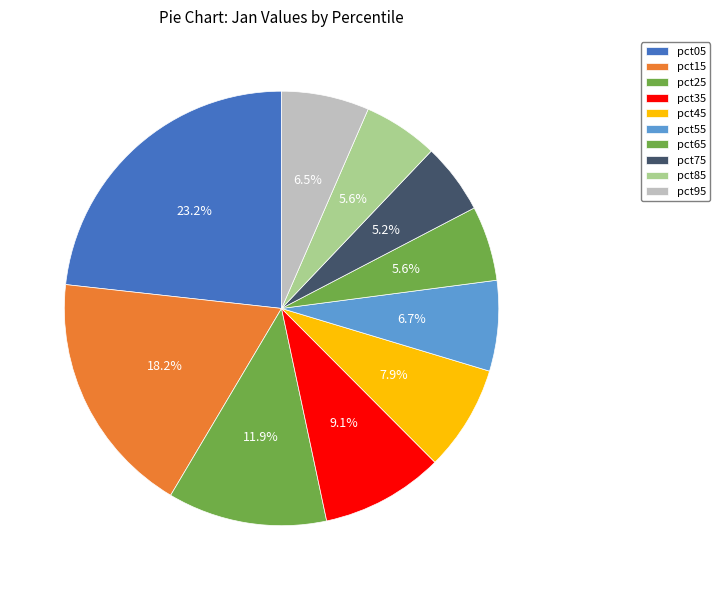

What percentage is NOT represented by pct85?

94.4%